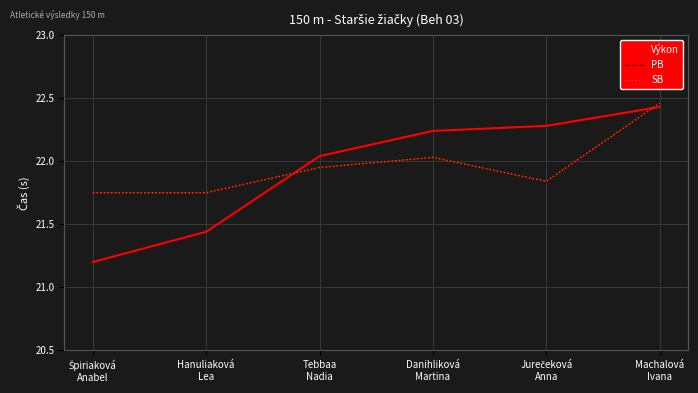

How many intersections are there between Výkon and PB?

2